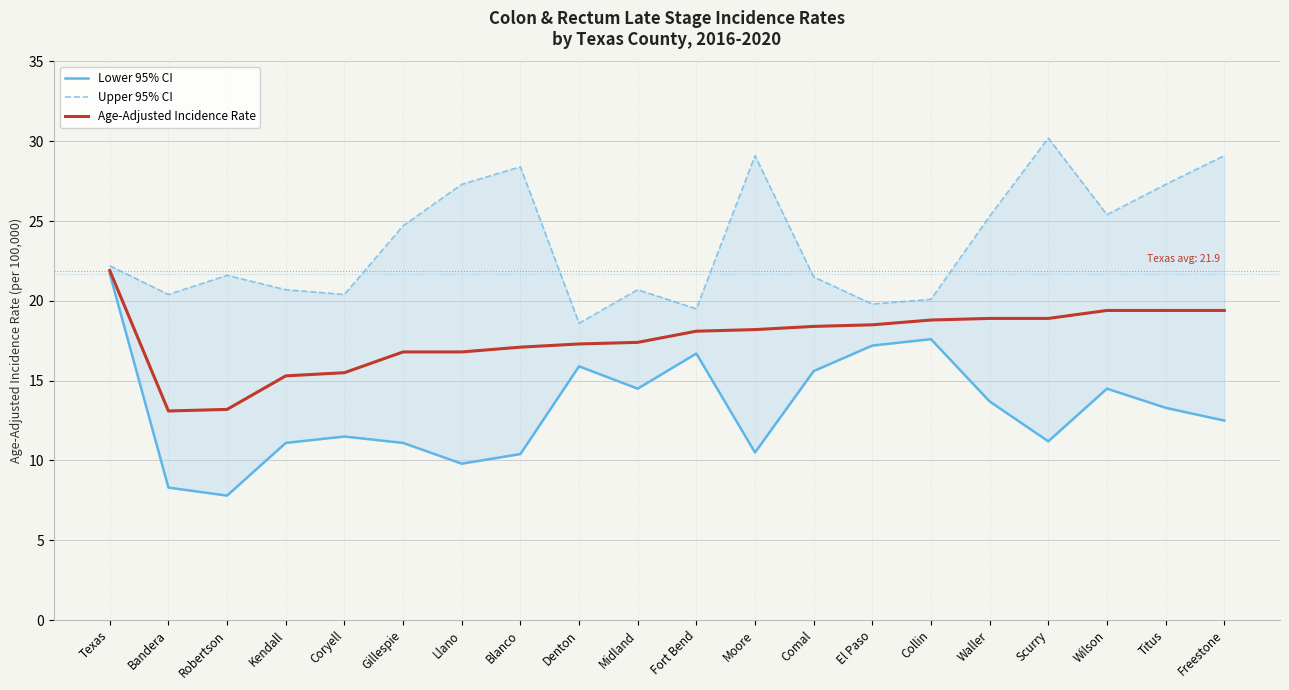

Is the value of Lower 95% CI at Fort Bend greater than the value of Upper 95% CI at Denton?

No